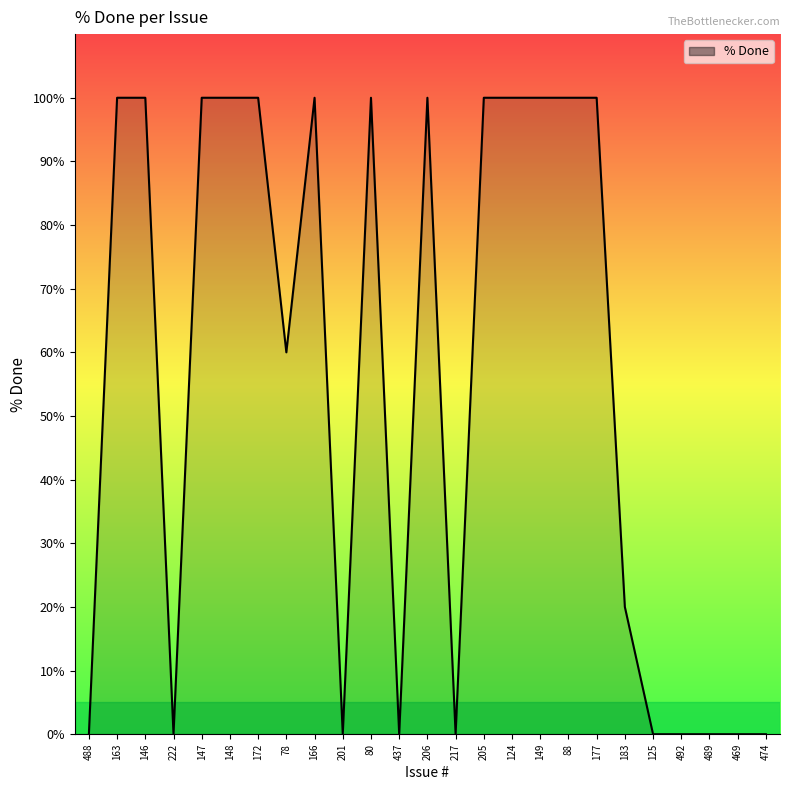

Count the values in the range 0 to 100.

25